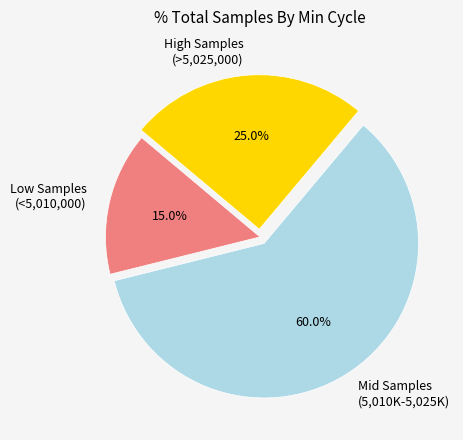

Which category has the biggest portion of the pie?

Mid Samples (5,010K-5,025K)